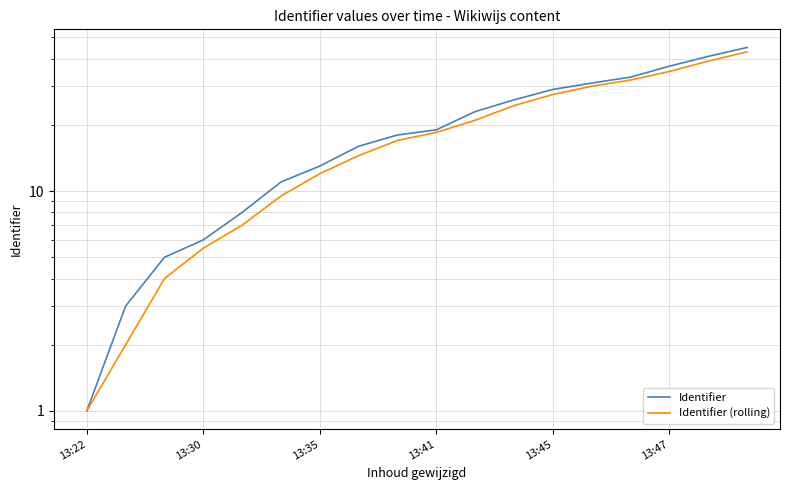

What is the value of the Identifier point at the 3rd from the left?

5.0